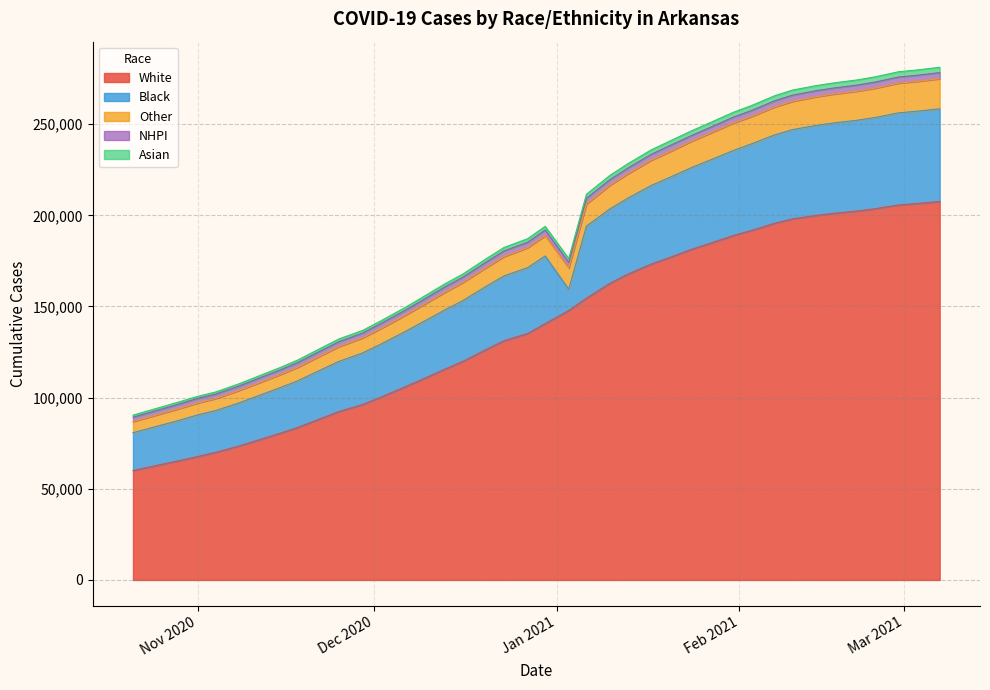

True or false: Cases_Asian and Cases_White cross at least once.

False